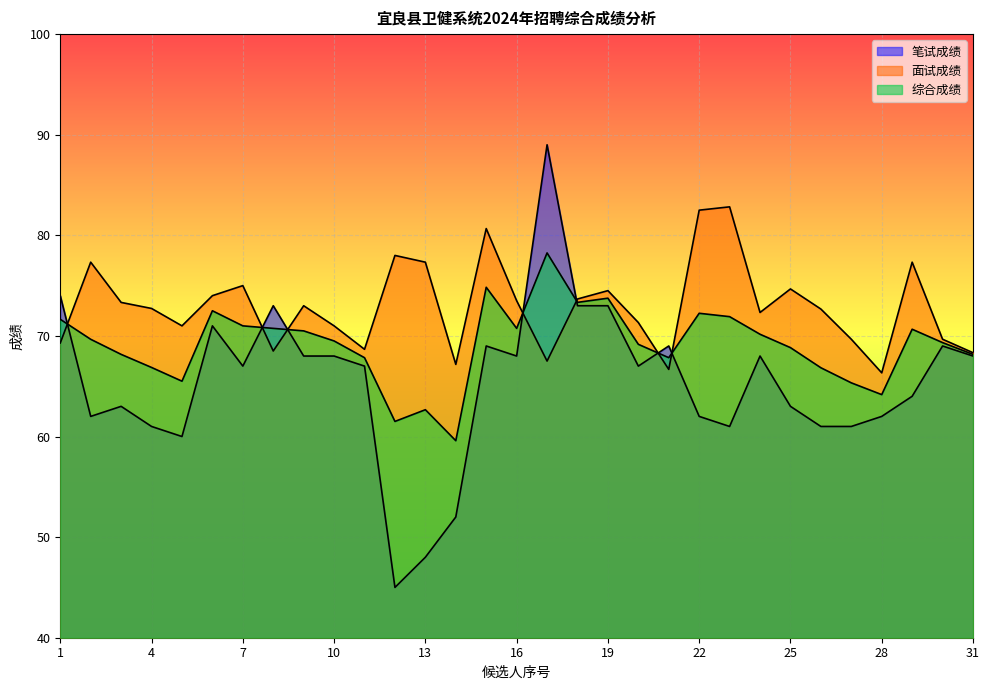

Rank the series by their maximum value, from lowest to highest.

综合成绩, 面试成绩, 笔试成绩